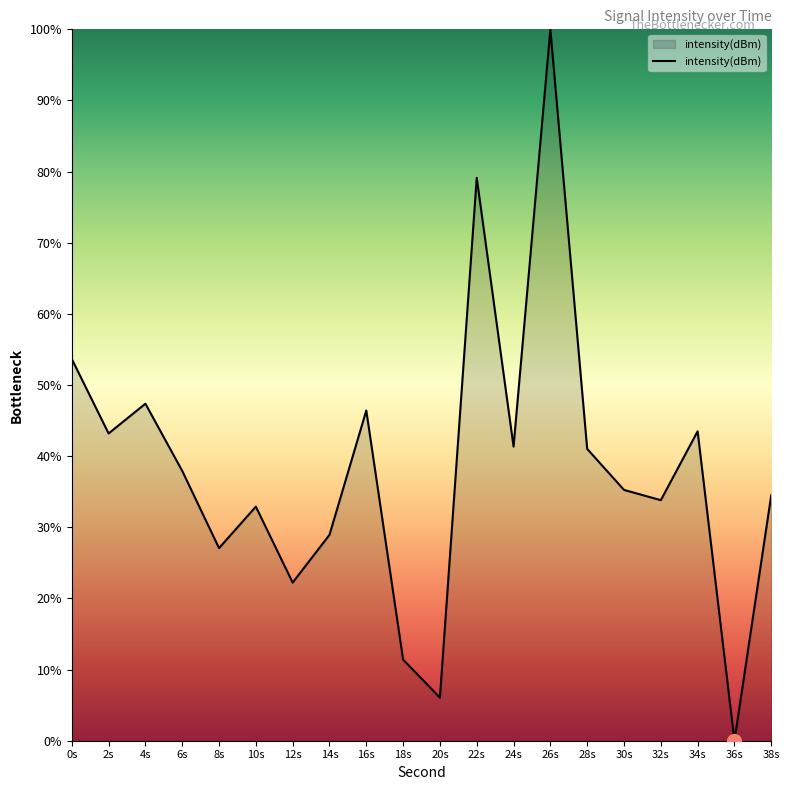

What is the ratio of the value at 0s to the value at 28s?

1.3